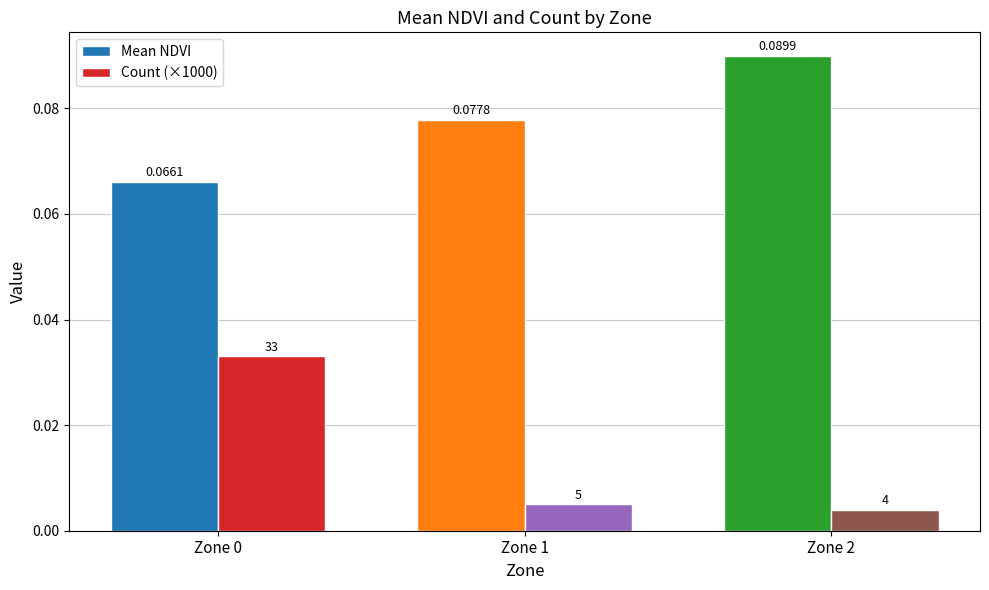

How many distinct data groups are displayed?

2